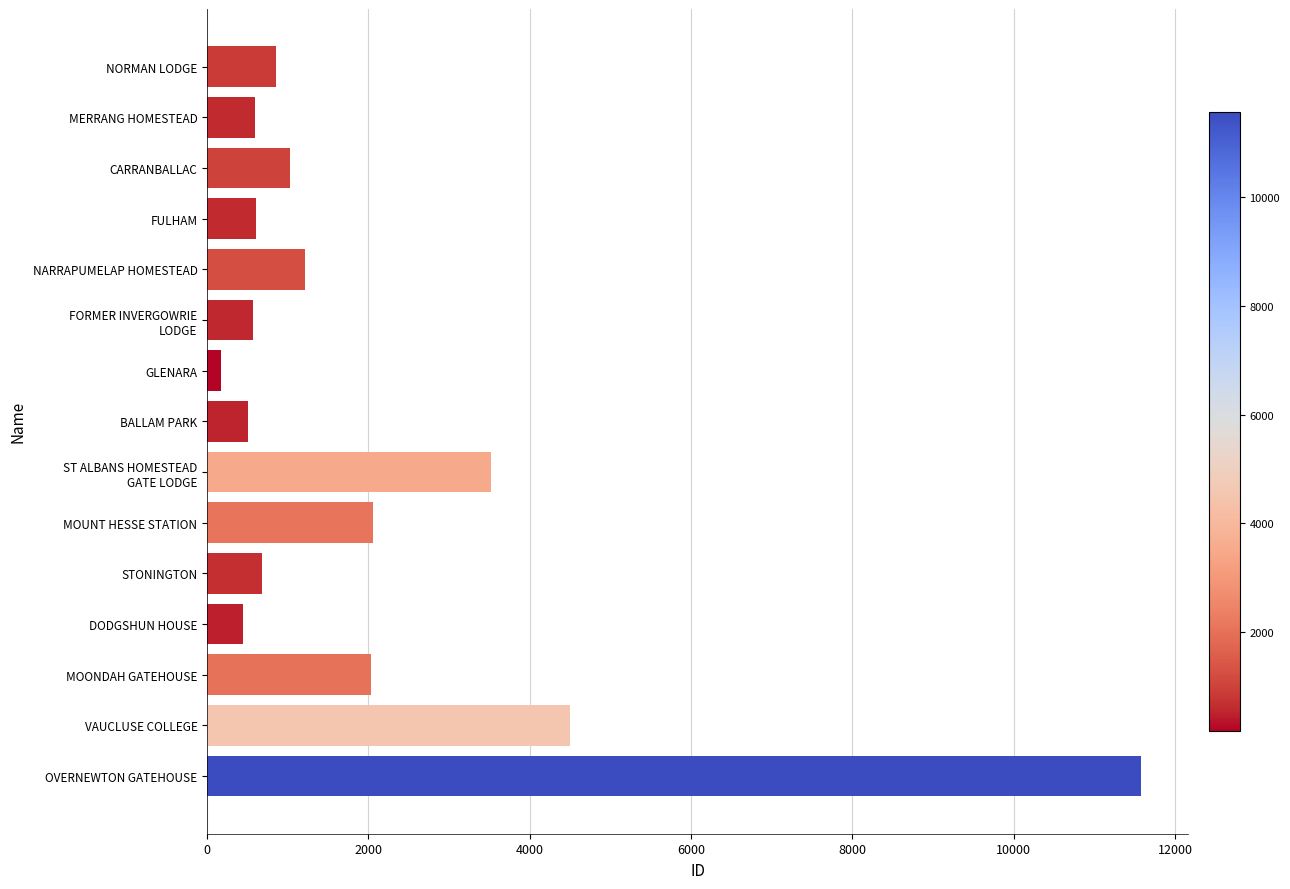

Which label corresponds to the smallest value in the chart?

GLENARA